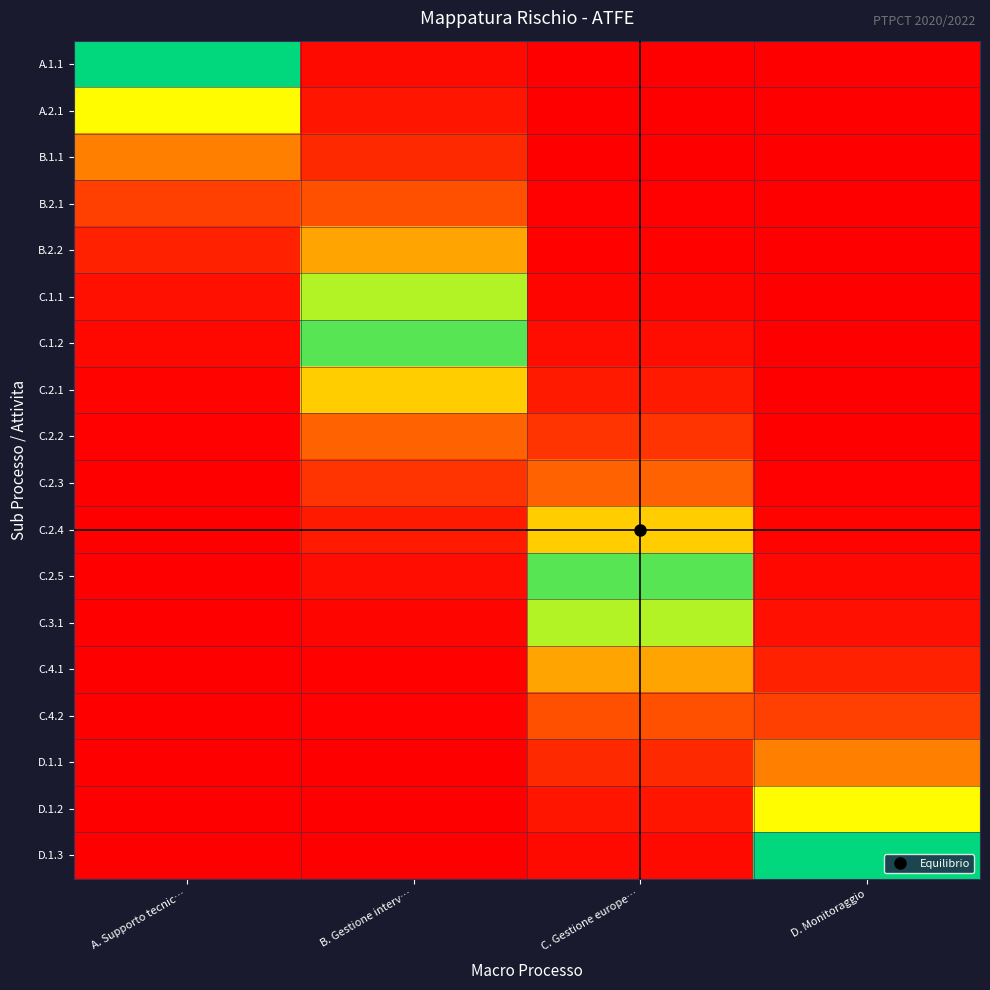

At how many categories does at least one series exceed 0?

3